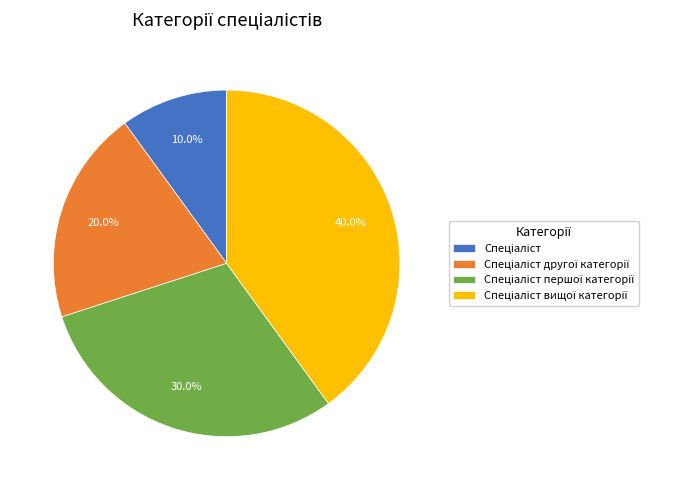

Does any single category account for the majority?

No